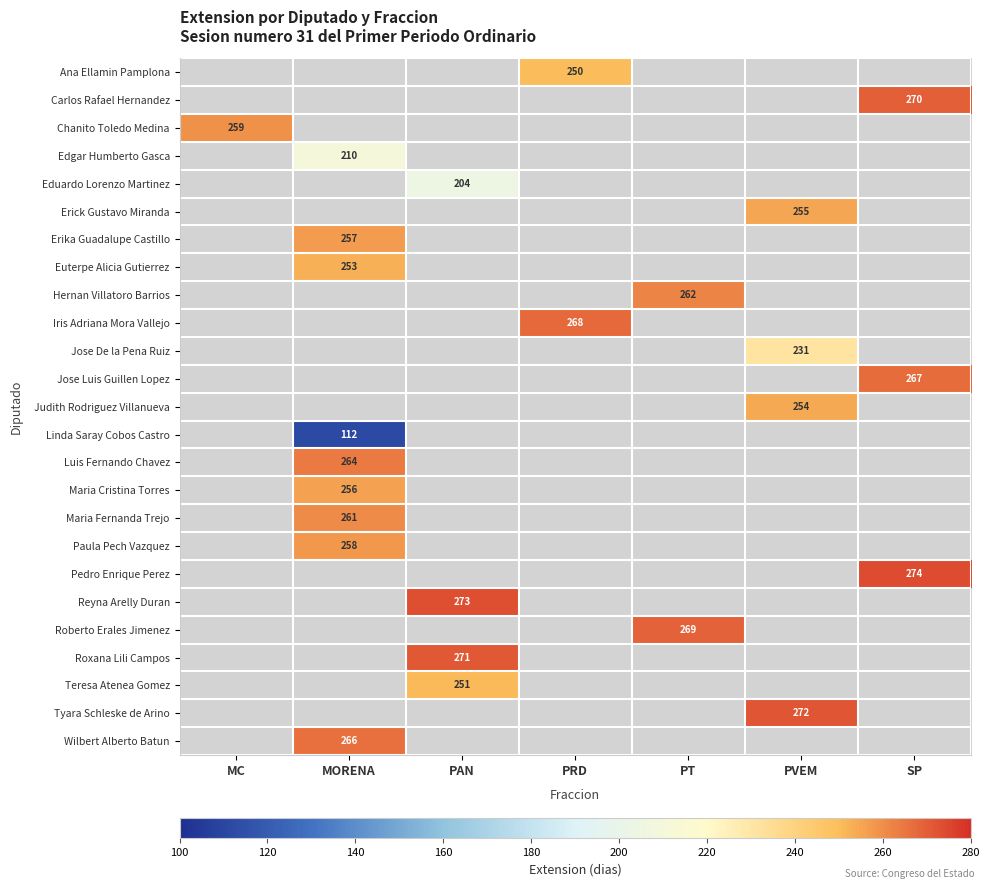

Is it true that Edgar Humberto Gasca equals 111 at MORENA?

False